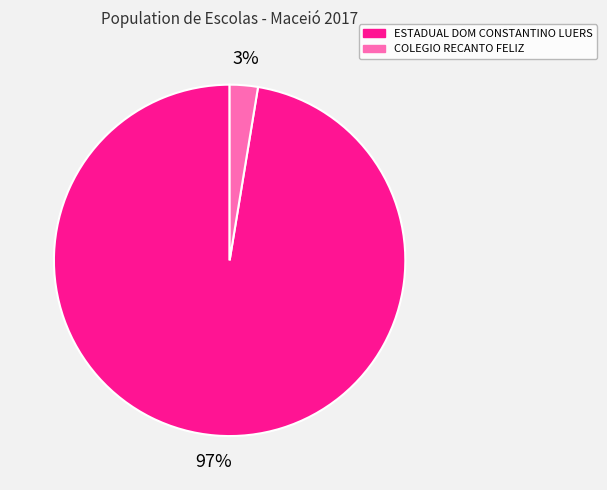

Is there a majority slice in this chart?

Yes